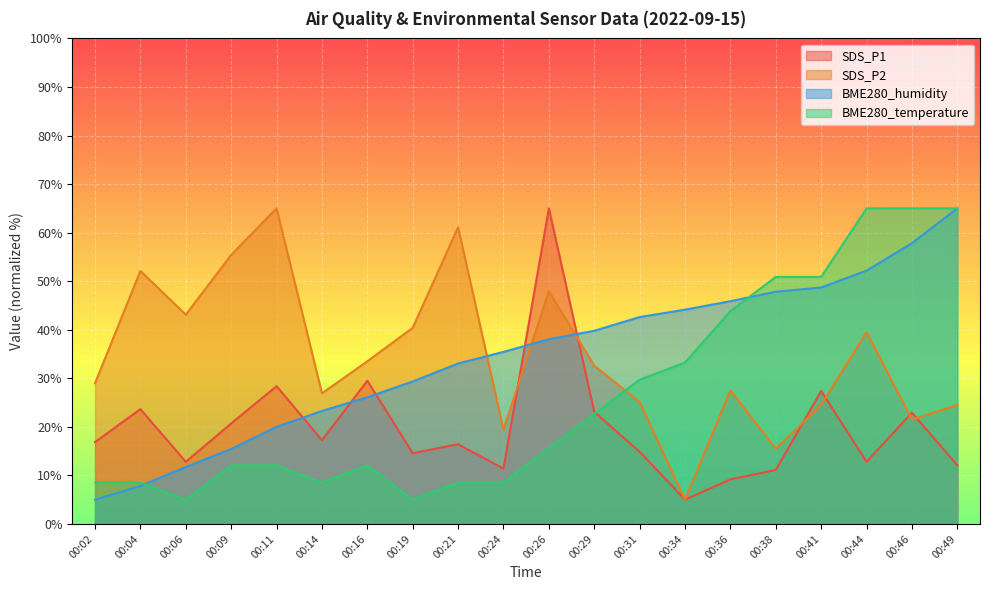

How many series are shown in this chart?

4